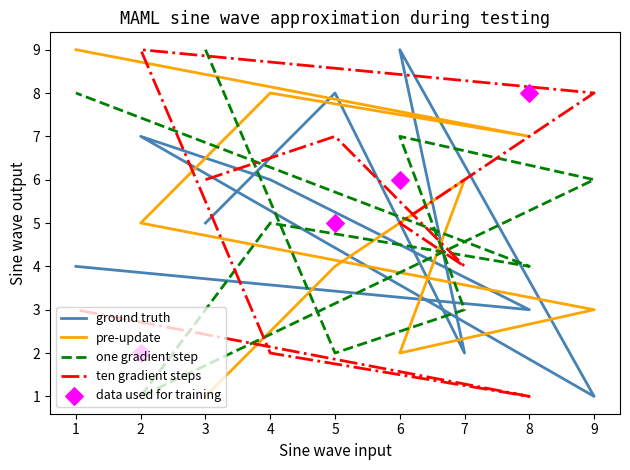

Is the value of col_8 at 5 greater than the value of col_6 at 9?

Yes